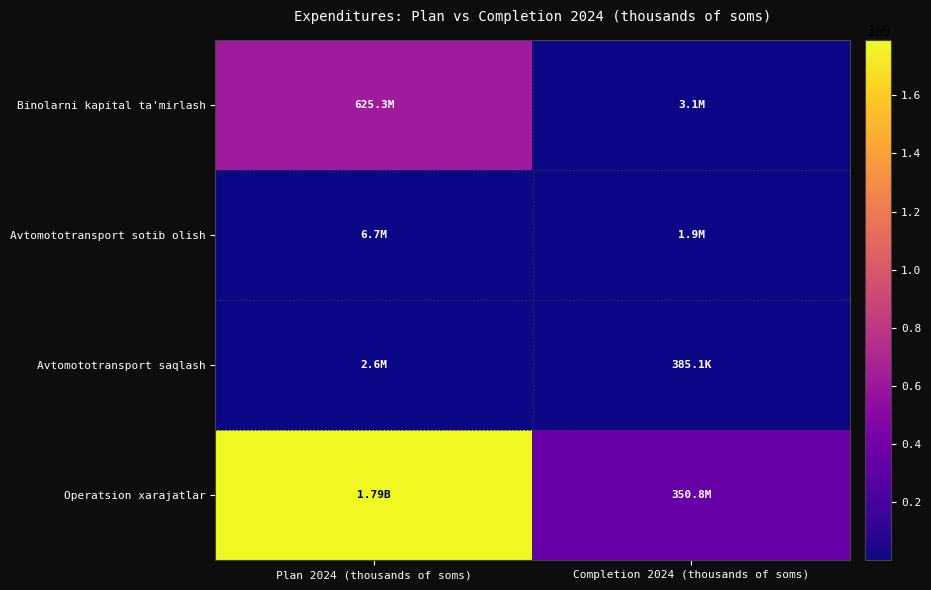

Reading left to right, what are all the values shown in this chart?

Binolarni kapital ta'mirlash: Plan 2024 (thousands of soms)=625327000.0	Completion 2024 (thousands of soms)=3090200.0
Avtomototransport sotib olish: Plan 2024 (thousands of soms)=6660000.0	Completion 2024 (thousands of soms)=1869550.6
Avtomototransport saqlash: Plan 2024 (thousands of soms)=2601855.9	Completion 2024 (thousands of soms)=385051.2
Operatsion xarajatlar: Plan 2024 (thousands of soms)=1788432039.7	Completion 2024 (thousands of soms)=350766111.6